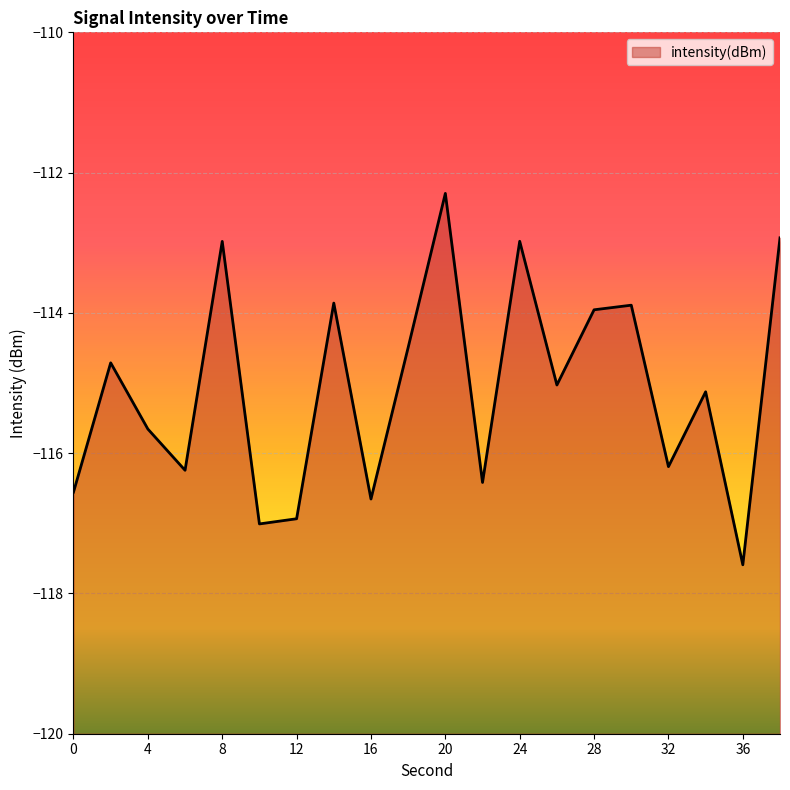

Where does the data first go above -115?

2